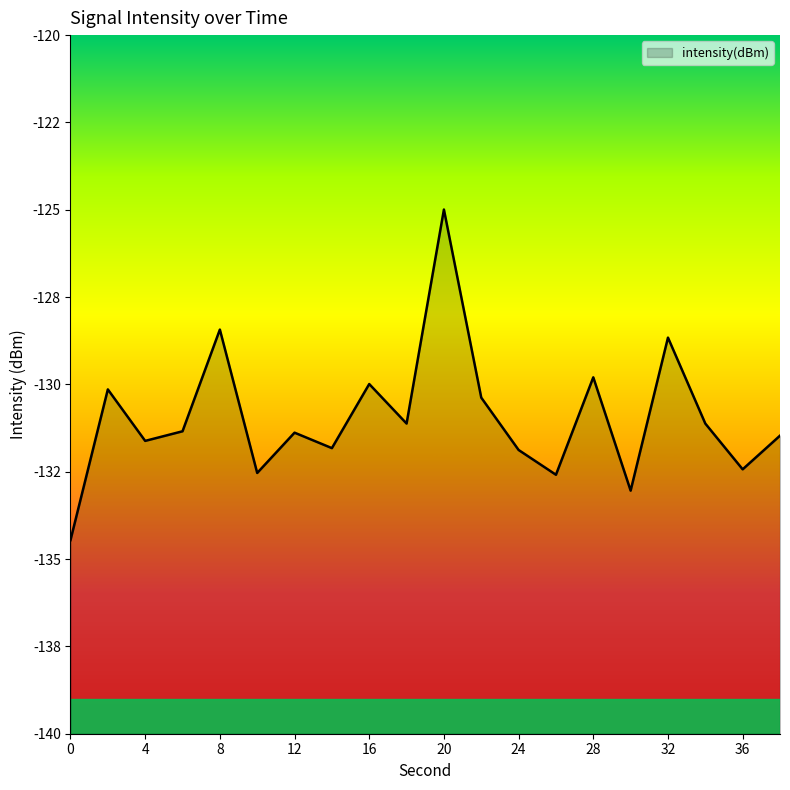

What is the smallest value displayed?

-134.5